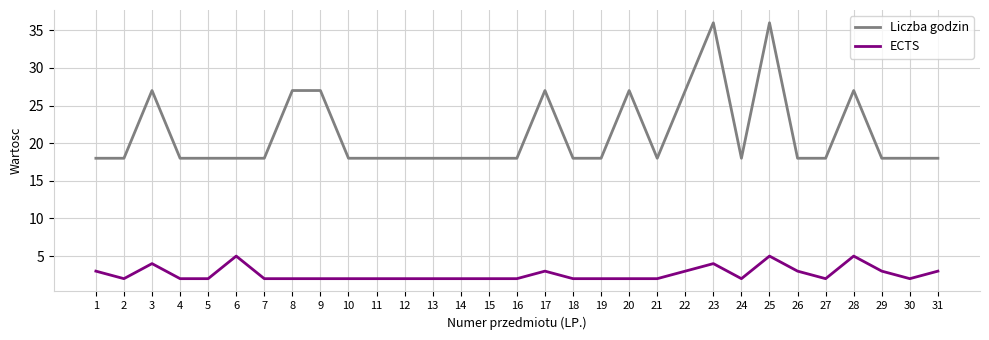

List the series in order of their peak value, lowest first.

ECTS, Liczba godzin